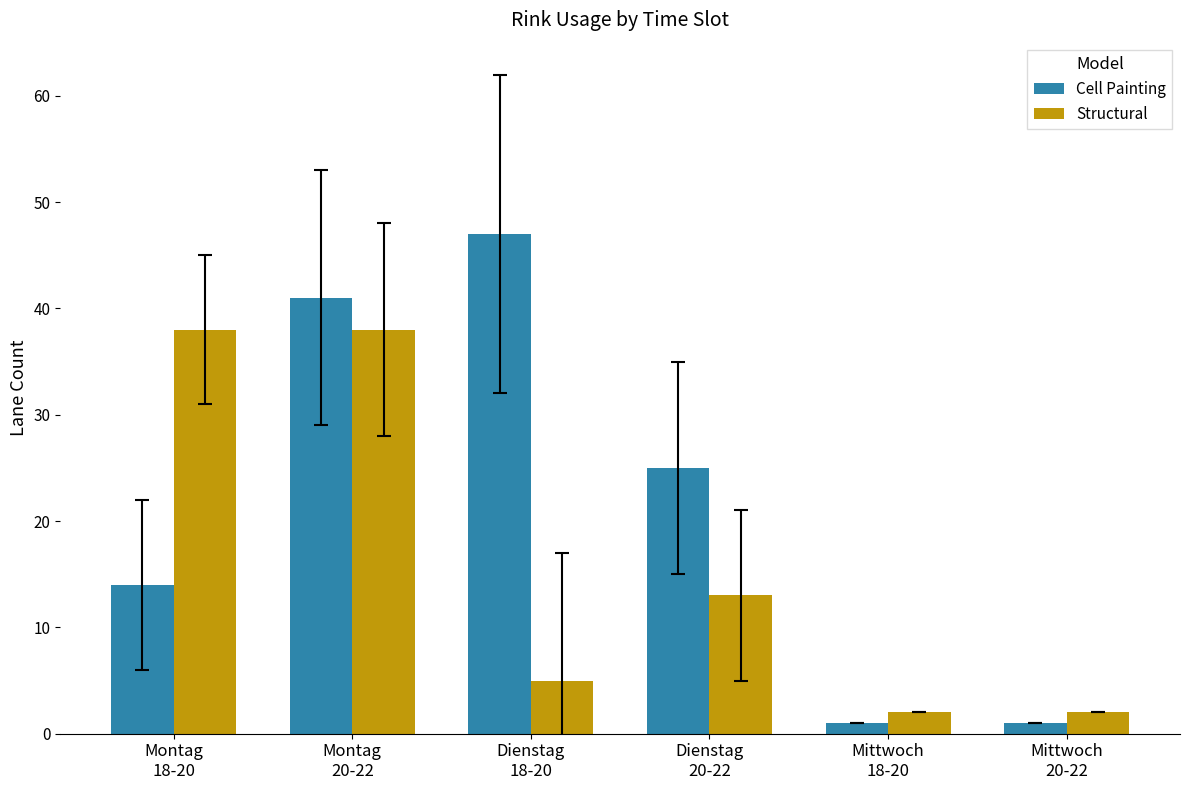

List the series in order of their peak value, lowest first.

Structural, Cell Painting